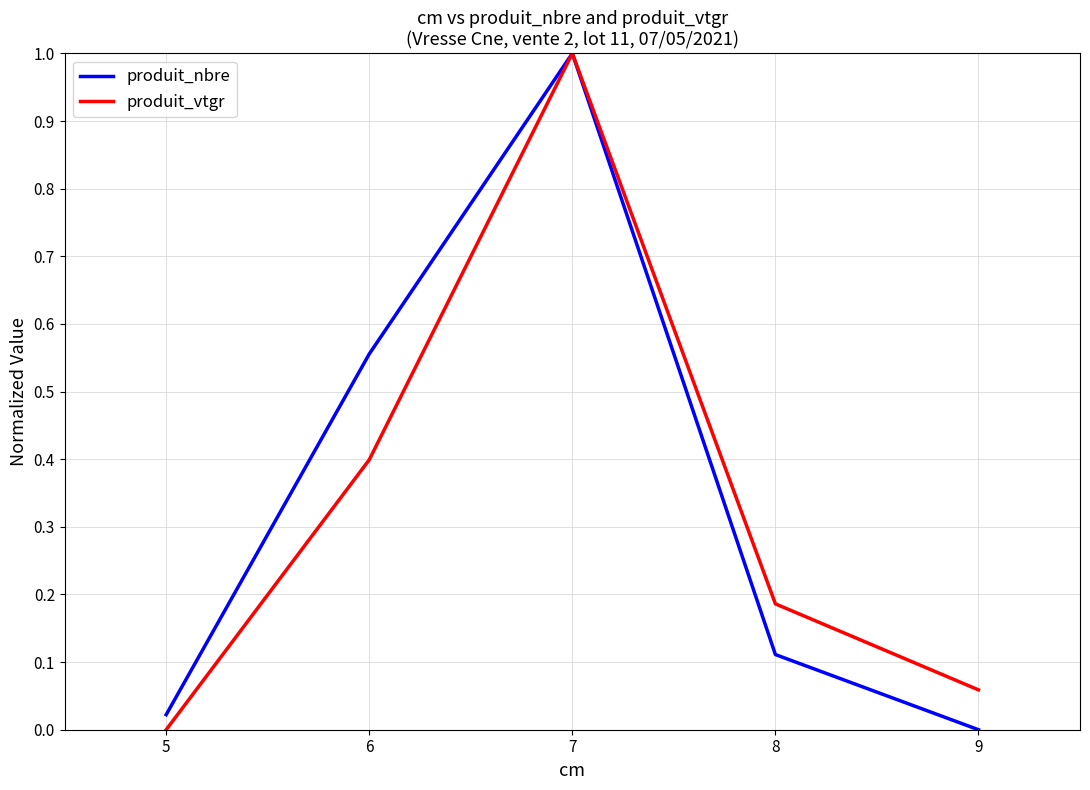

At 6, list the series in order from smallest to largest.

produit_vtgr, produit_nbre